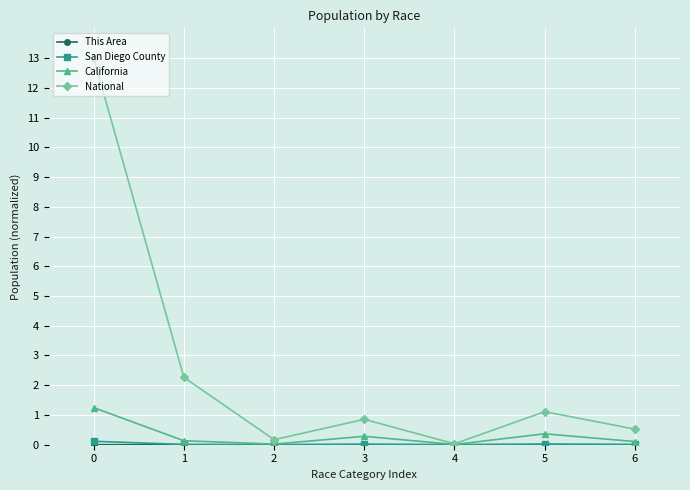

The National series shows 0.9 at 3. True or false?

True